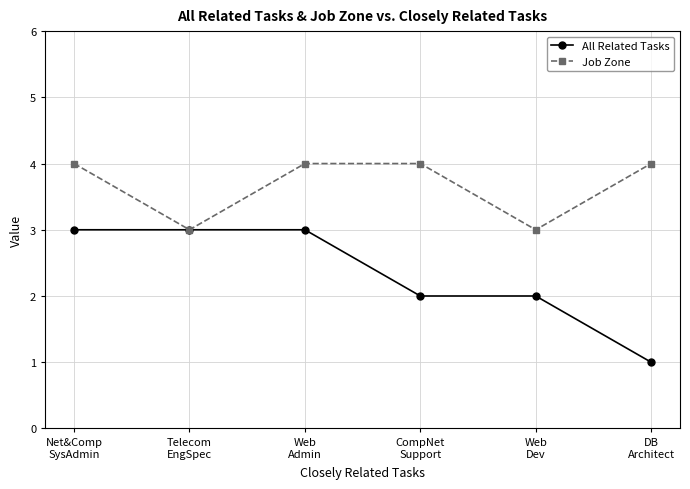

The All Related Tasks series shows 3 at Net&Comp
SysAdmin. True or false?

True